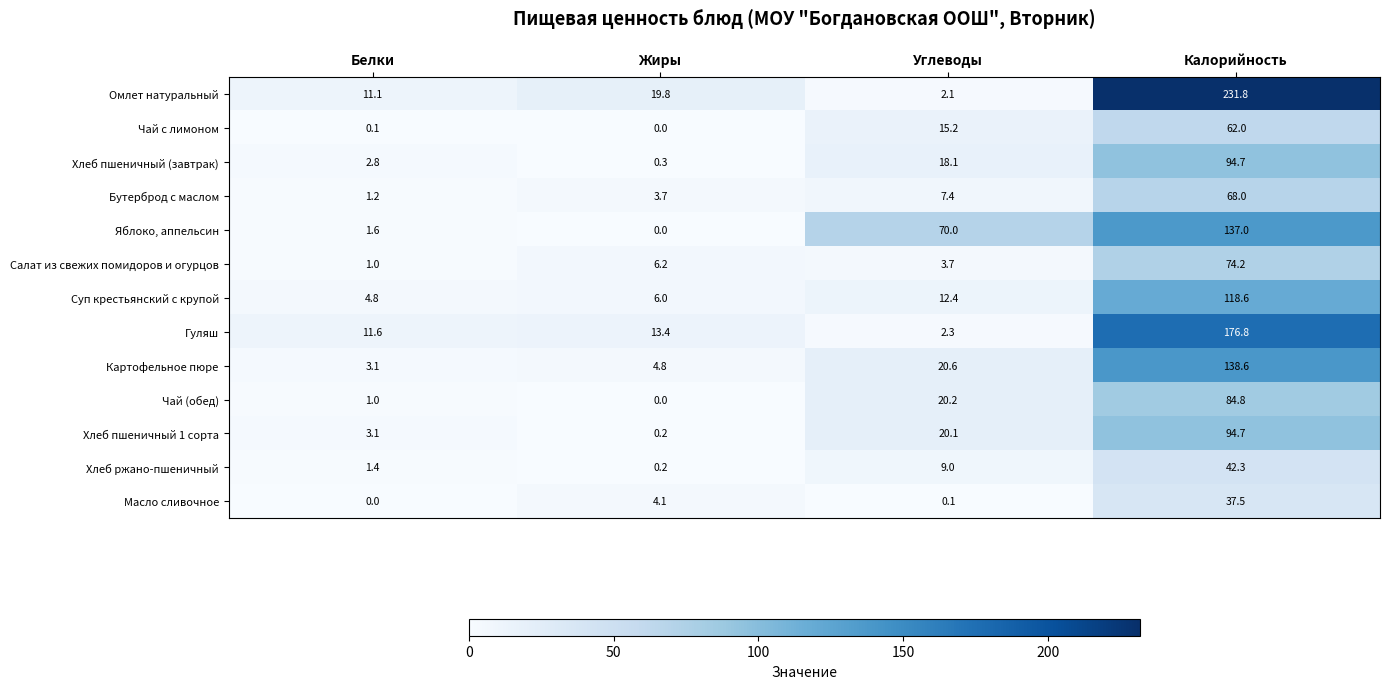

How many data points in Чай с лимоном are above 15?

2